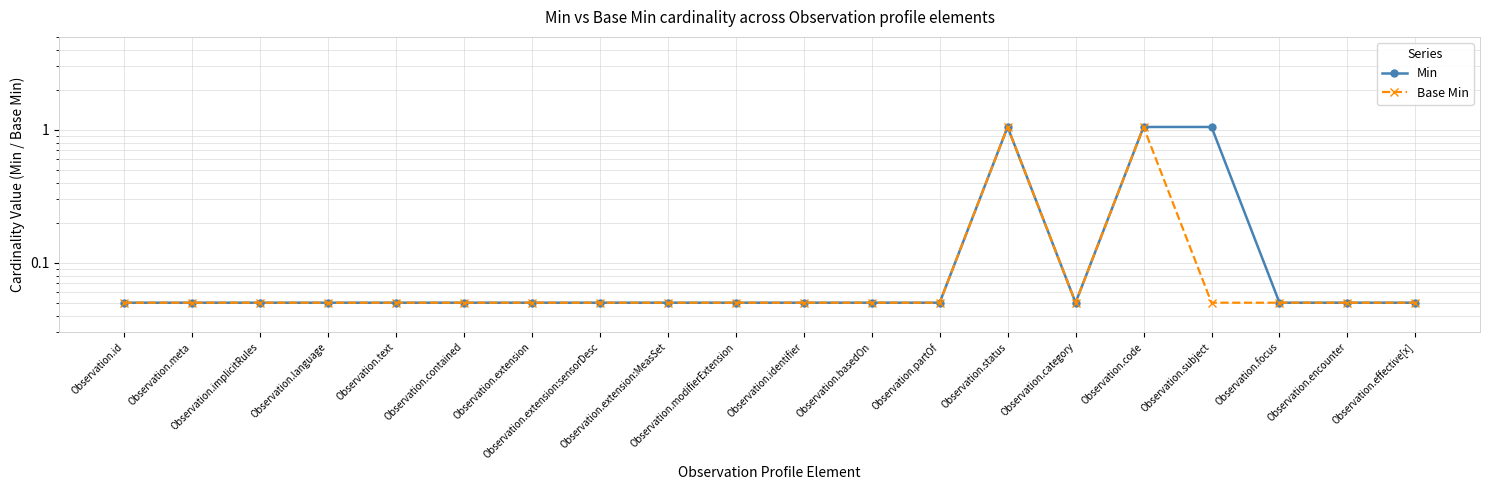

Does the chart have visible grid lines?

Yes